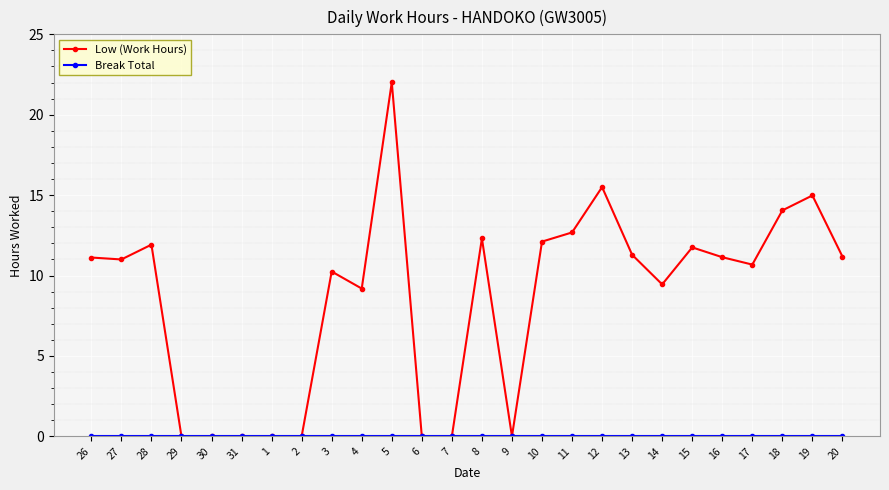

Read the Low (Work Hours) value at 28.

11.9